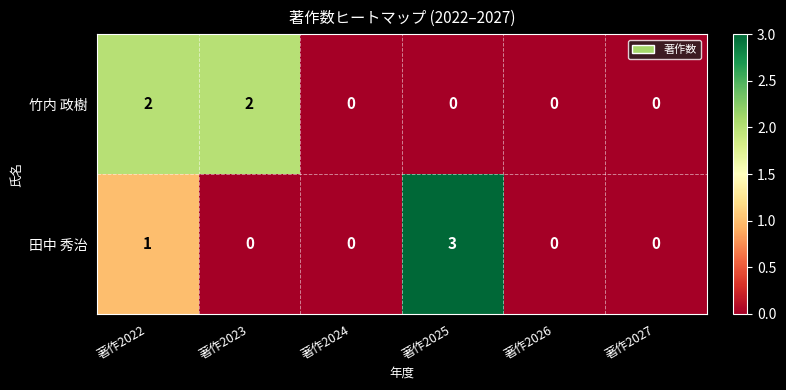

How many 竹内 政樹 values are between 0 and 2?

6